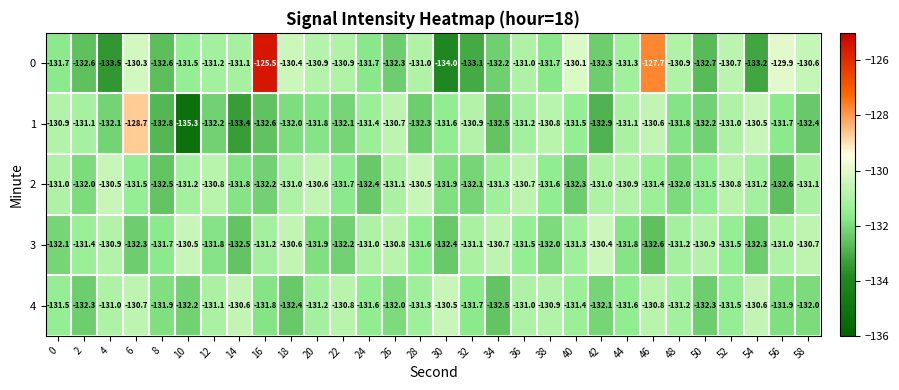

At which category is the sum across all series the highest?

46